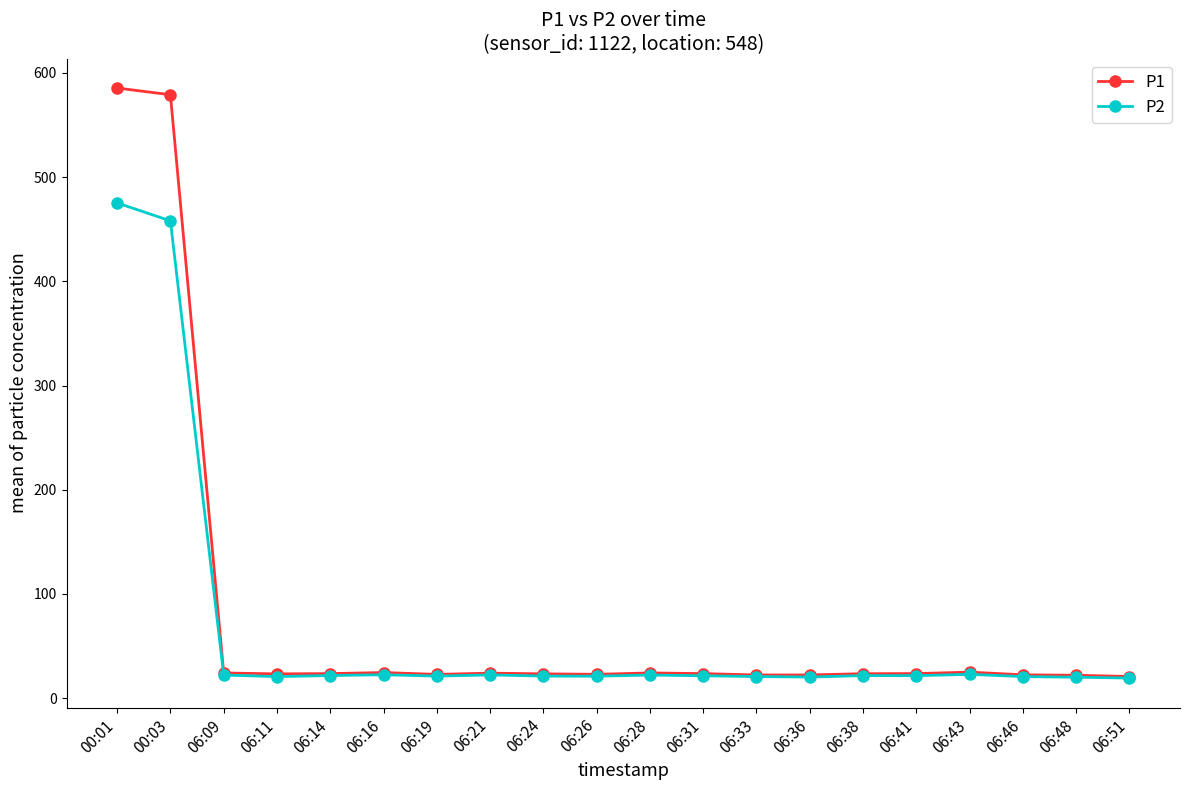

Which series has the largest range (max minus min)?

P1